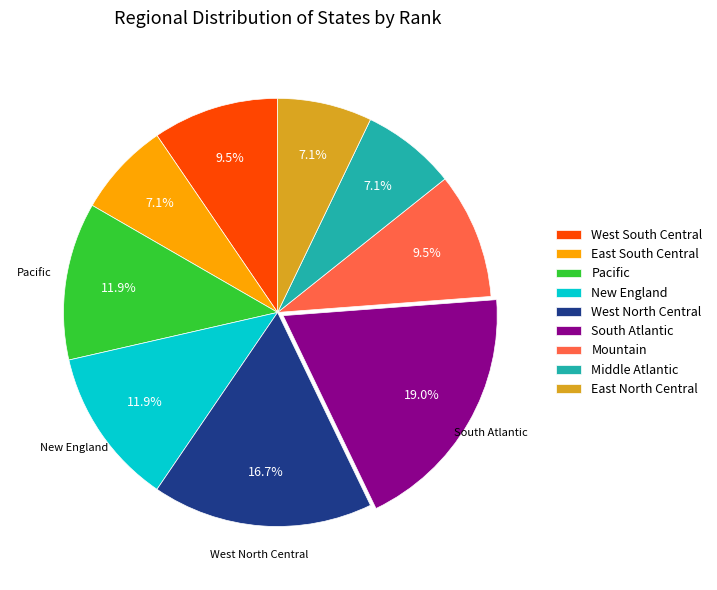

To the nearest percent, what percentage of the pie is Middle Atlantic?

7%